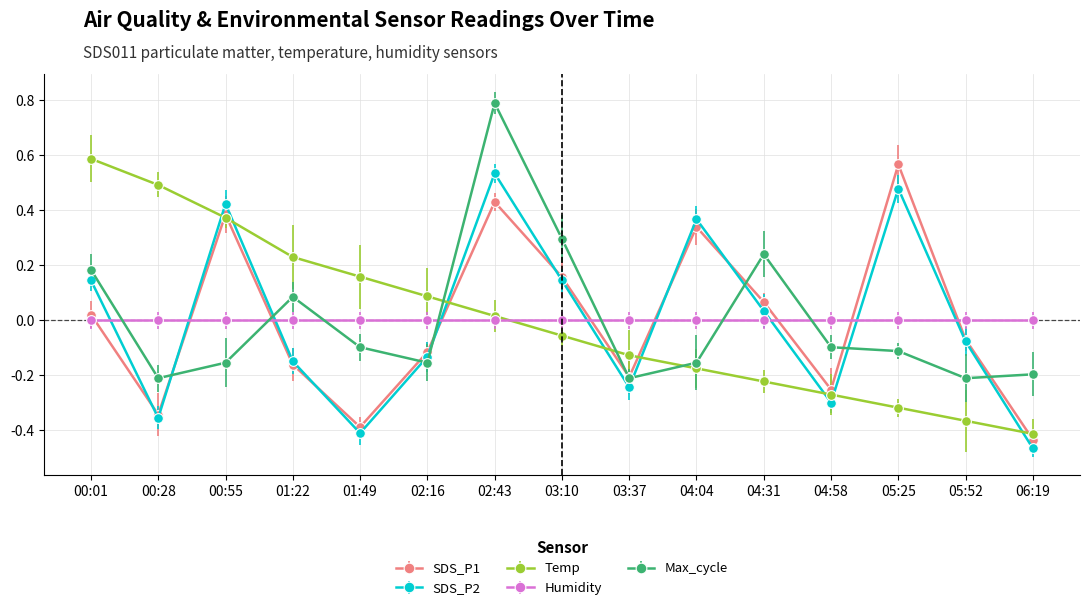

Where does the SDS_P2 series first go above 0?

00:01